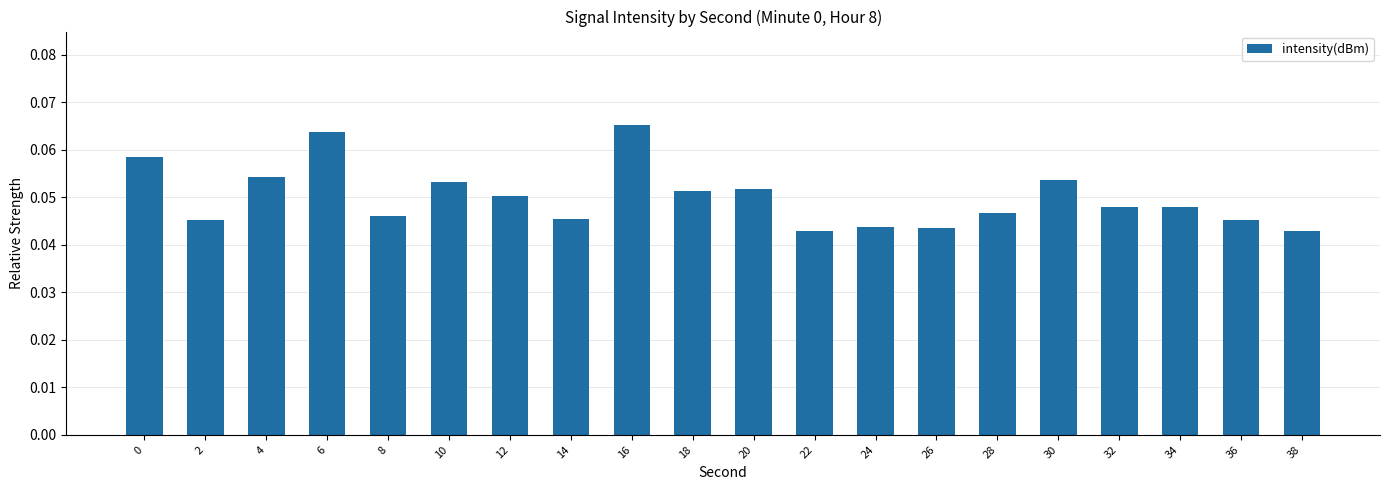

Count the values in the range 0 to 1.

20